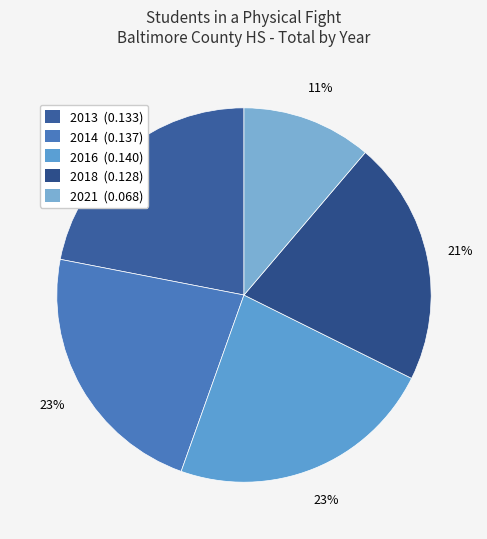

To the nearest percent, what is the difference between the largest and smallest slice percentages?

12%